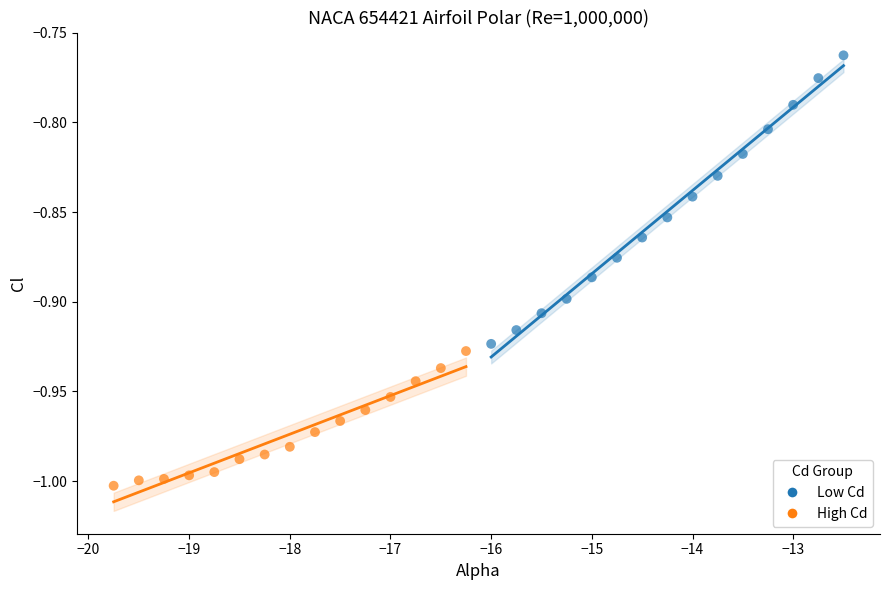

Which series has the widest spread of Y values?

Low Cd